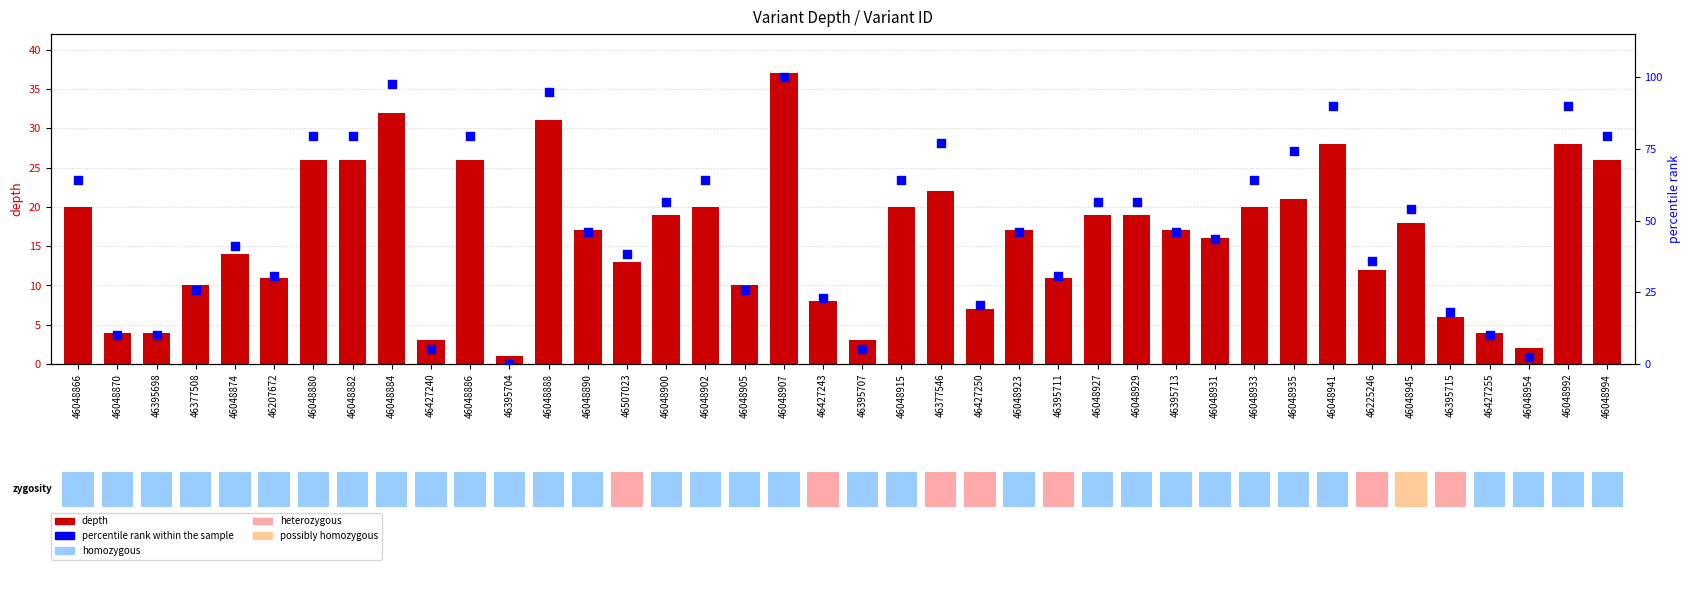

Which series has the widest spread of Y values?

percentile rank within the sample